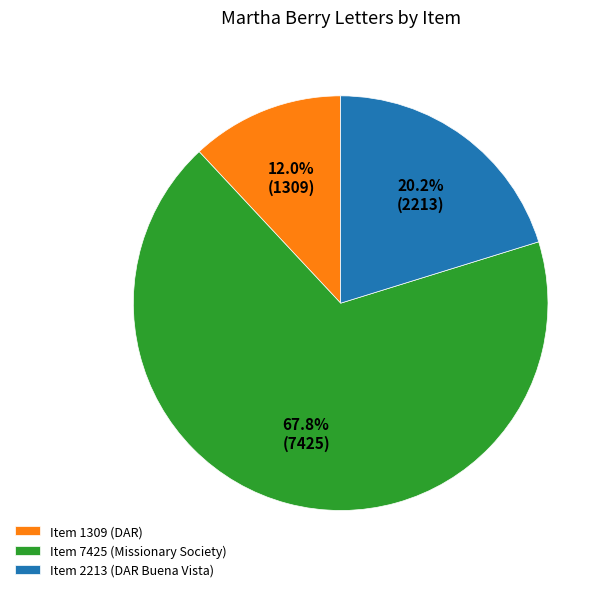

What is the largest slice in the pie chart?

Item 7425 (Missionary Society)